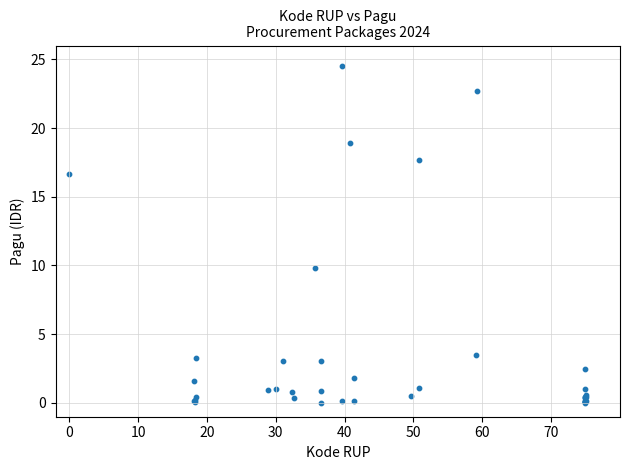

What Y value in the scatter plot is closest to 12?

9.8